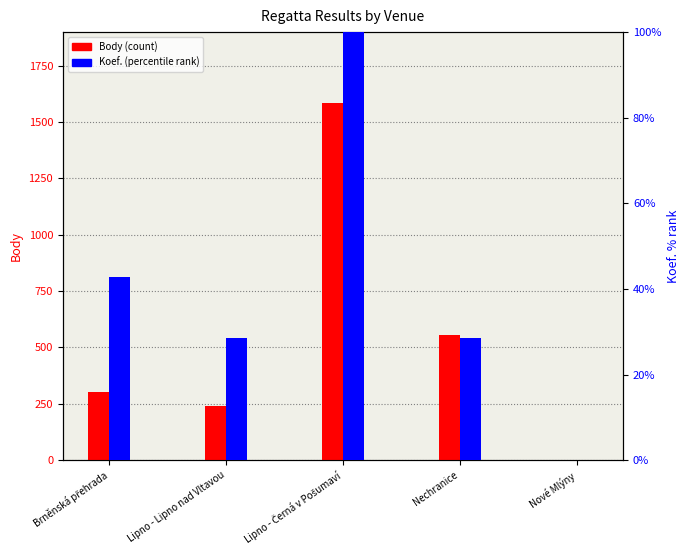

Is it true that Koef. (percentile) equals 60.4 at Brněnská přehrada?

False